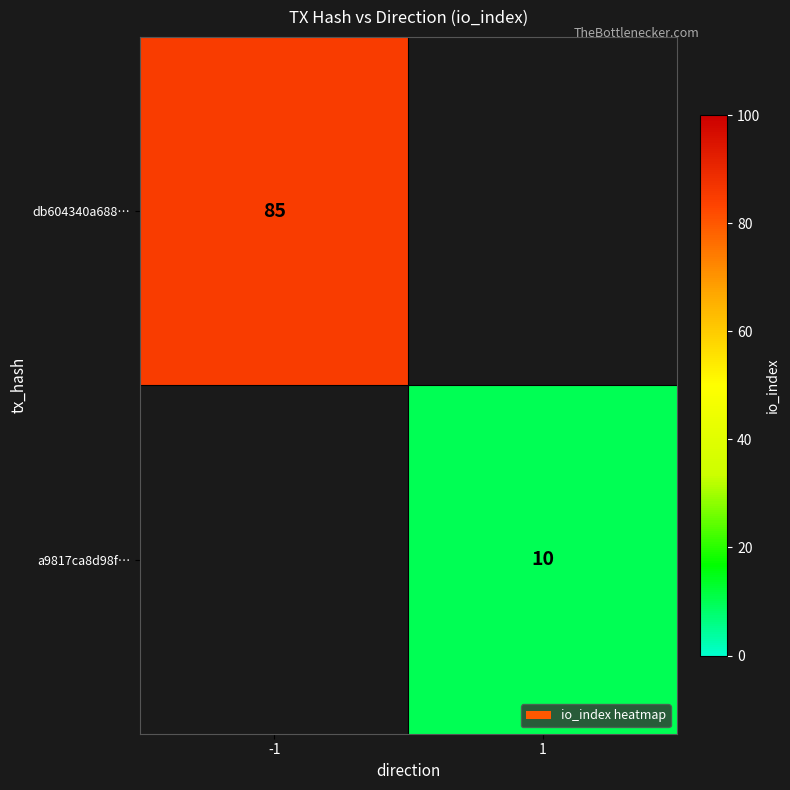

Is it true that a9817ca8d98f… equals 6.6 at 1?

False